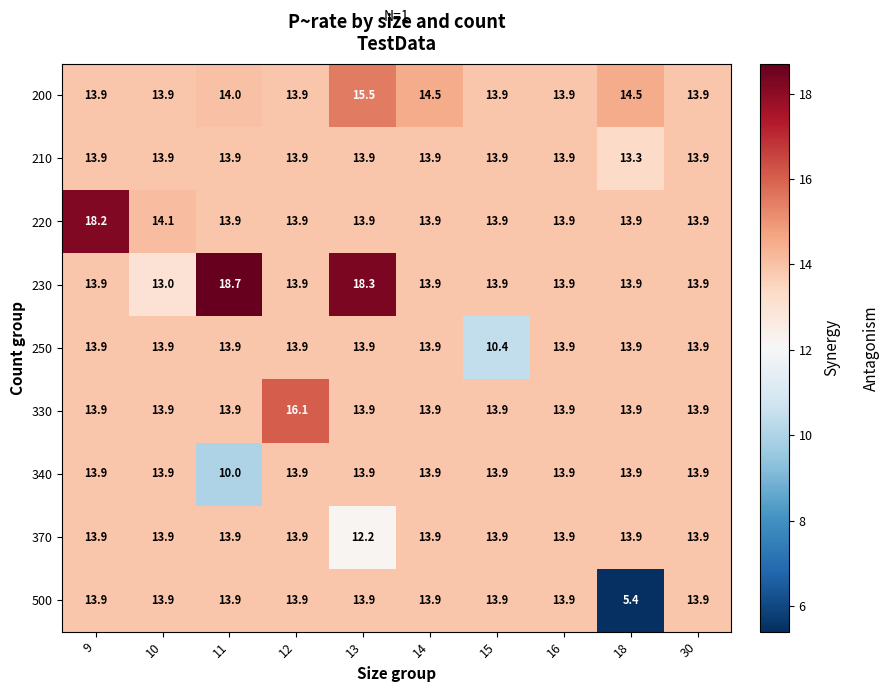

Is it true that 330 equals 5.2 at 30?

False